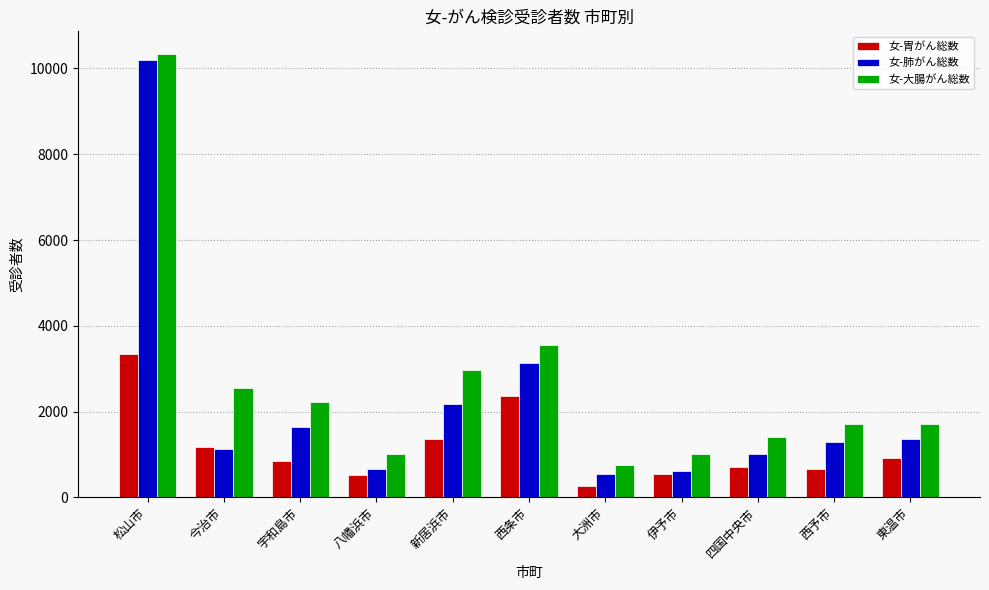

Is it true that 女-胃がん総数 equals 697 at 四国中央市?

True